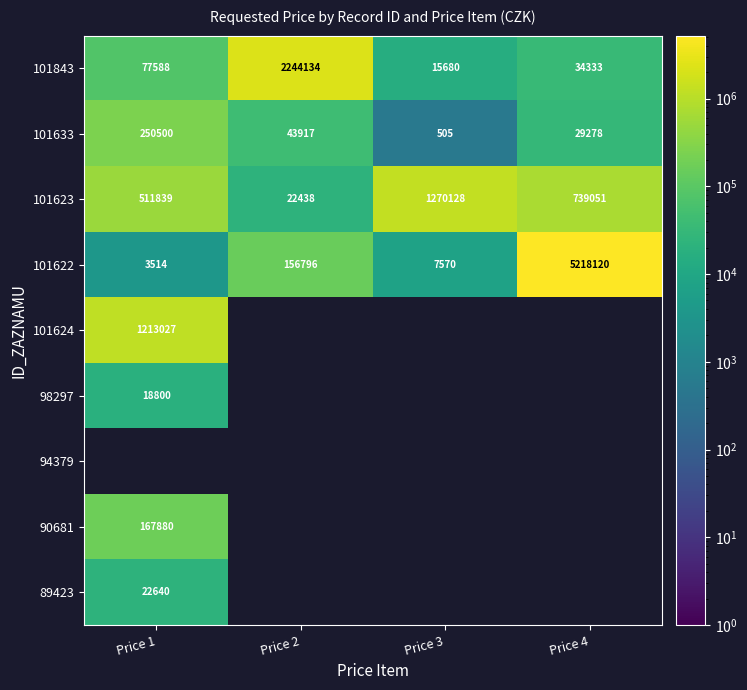

At which label is 101623 closest to 646283?

Price 4